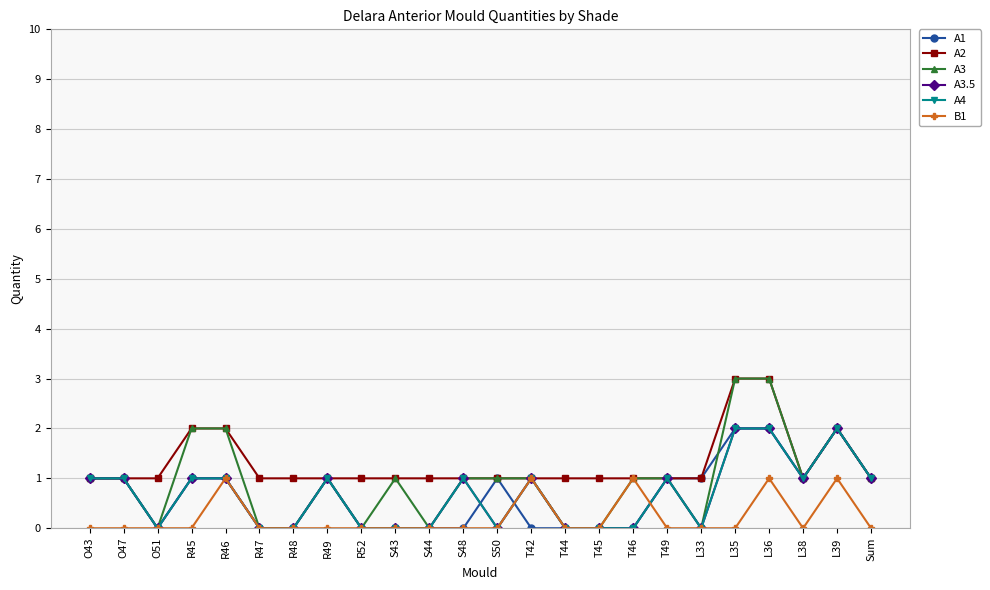

Is this an area chart (filled region under the line)?

No